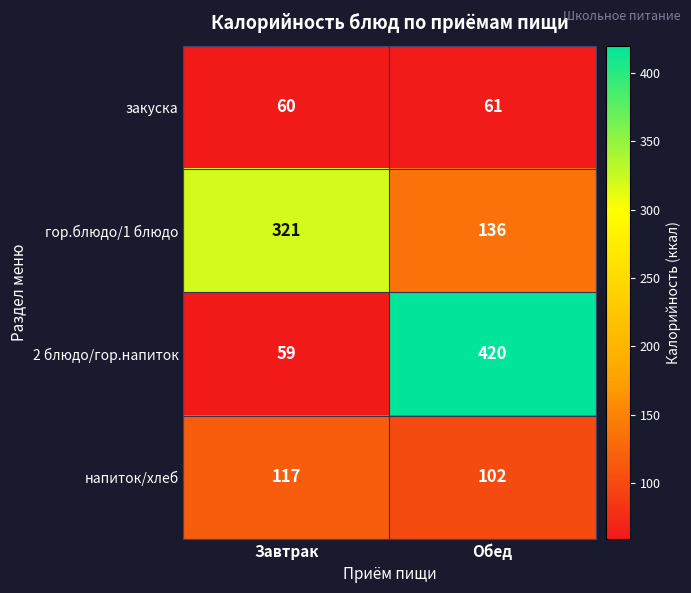

Reading left to right, extract all data points from this chart.

закуска: Завтрак=60	Обед=61
гор.блюдо/1 блюдо: Завтрак=321	Обед=136
2 блюдо/гор.напиток: Завтрак=59	Обед=420
напиток/хлеб: Завтрак=117	Обед=102